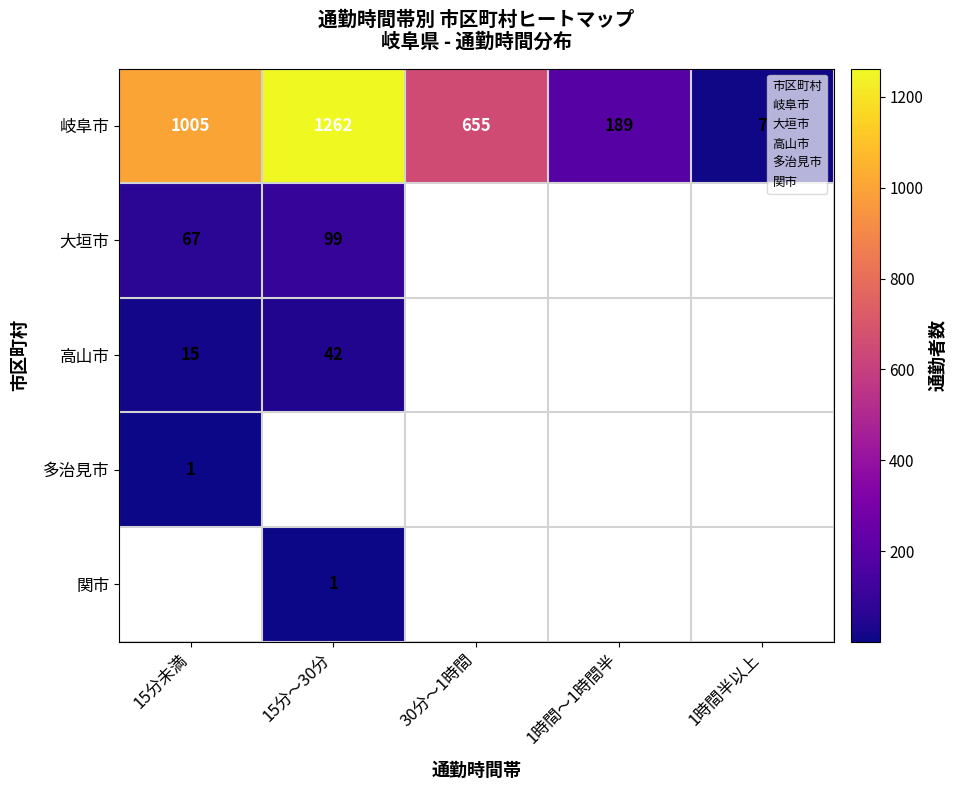

What is the average value of the 岐阜市 series?

623.6